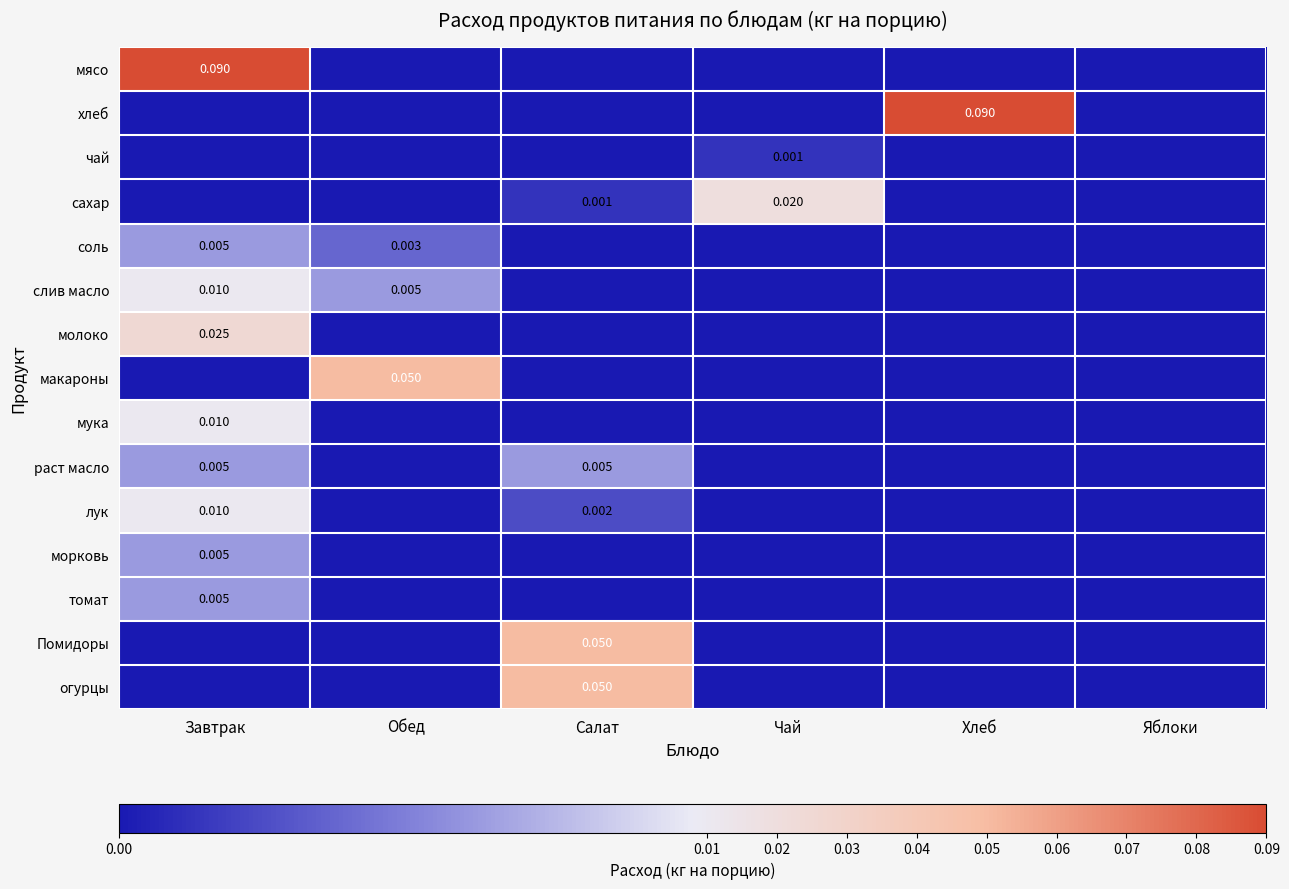

At how many categories does at least one series exceed 0?

5